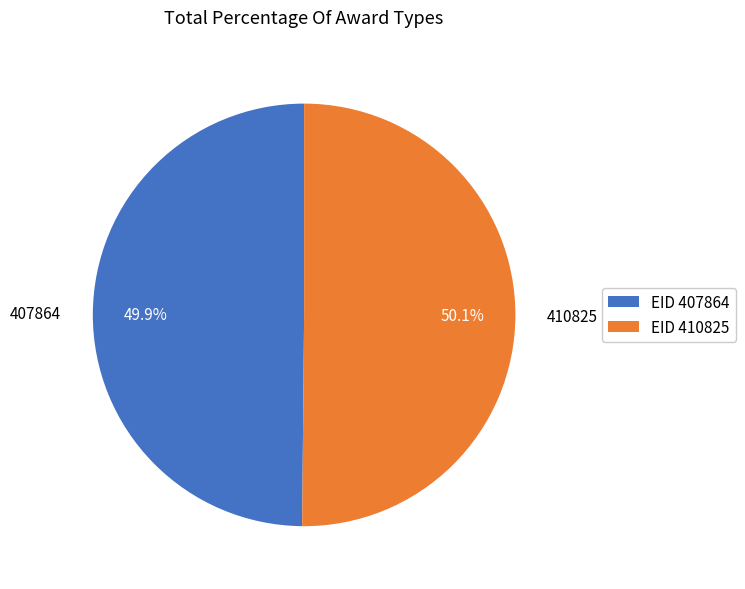

What percentage is the 407864 slice, to the nearest percent?

50%